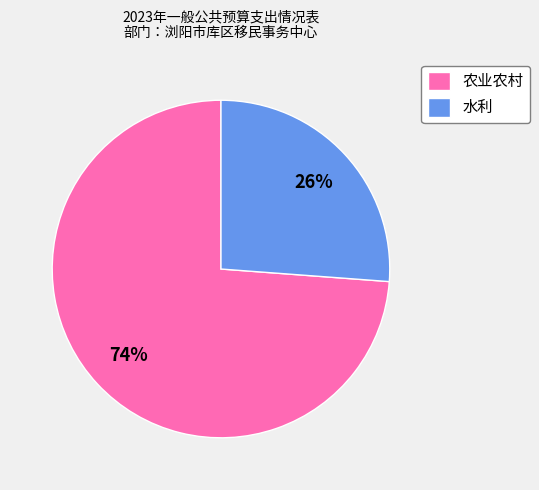

The 水利 slice represents 26% of the pie. True or false?

True